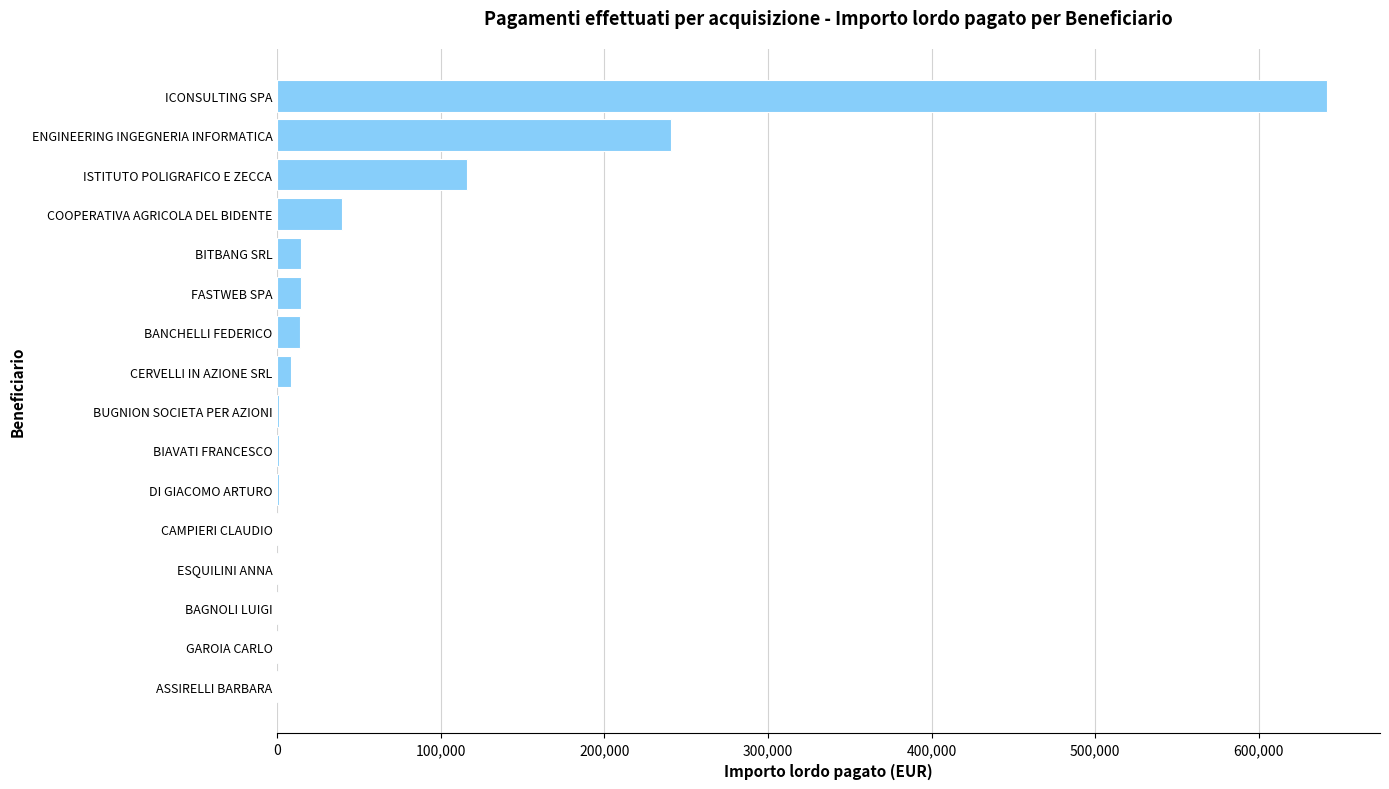

What is the maximum value shown in the chart?

642092.4